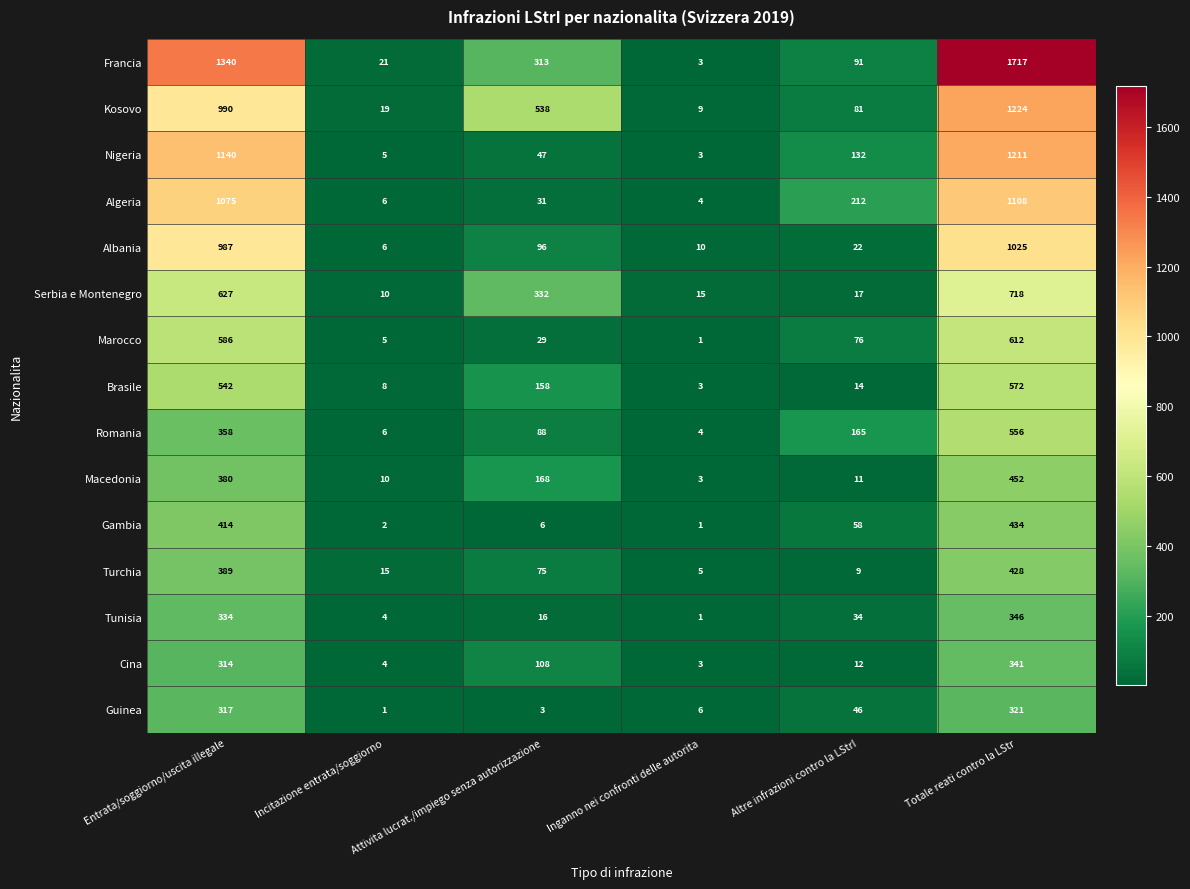

Where is Nigeria nearest to the value 607?

Altre infrazioni contro la LStrI